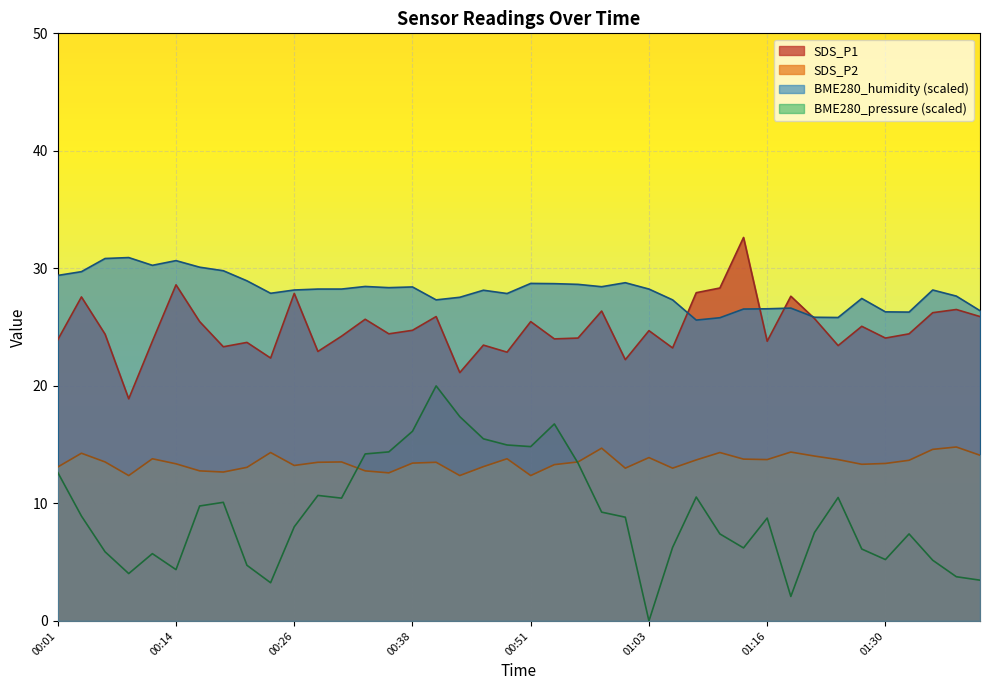

Between 01:08 and 00:14, which is larger?

00:14